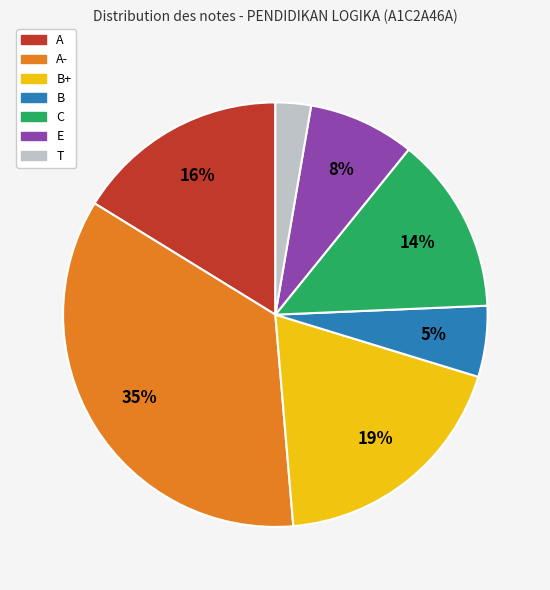

Is it true that E is 8% of the pie?

True